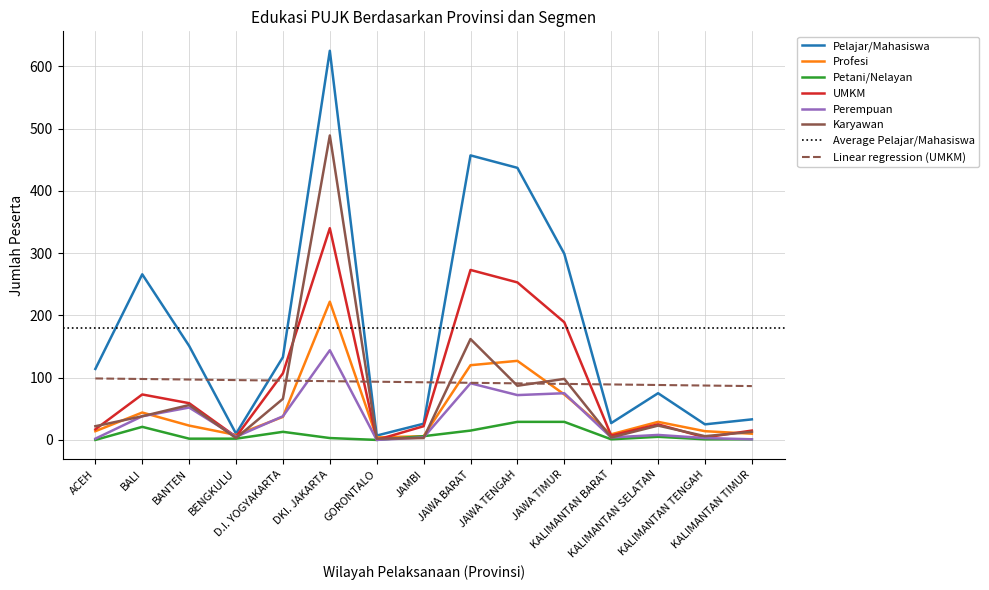

How many positive values does the Perempuan series have?

14